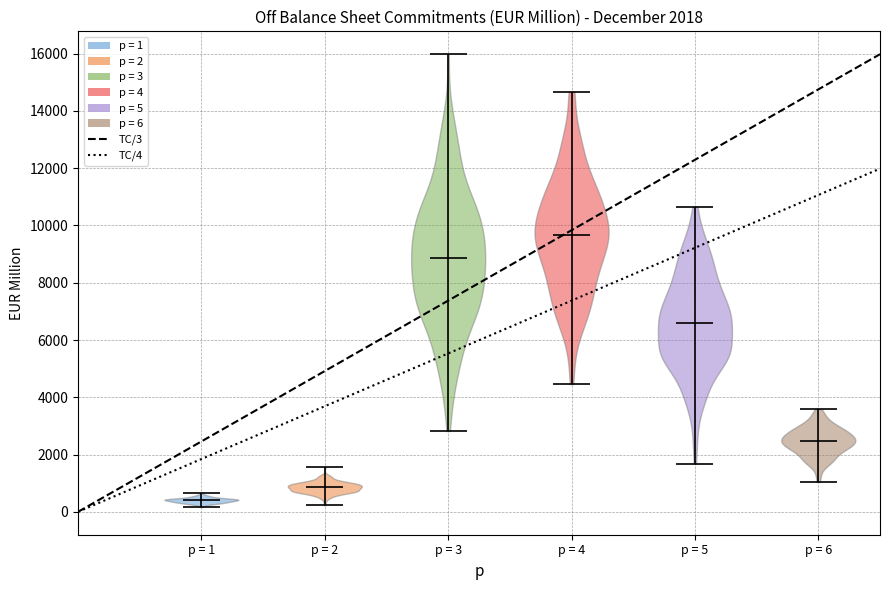

Which violin has the lowest median line?

p = 1